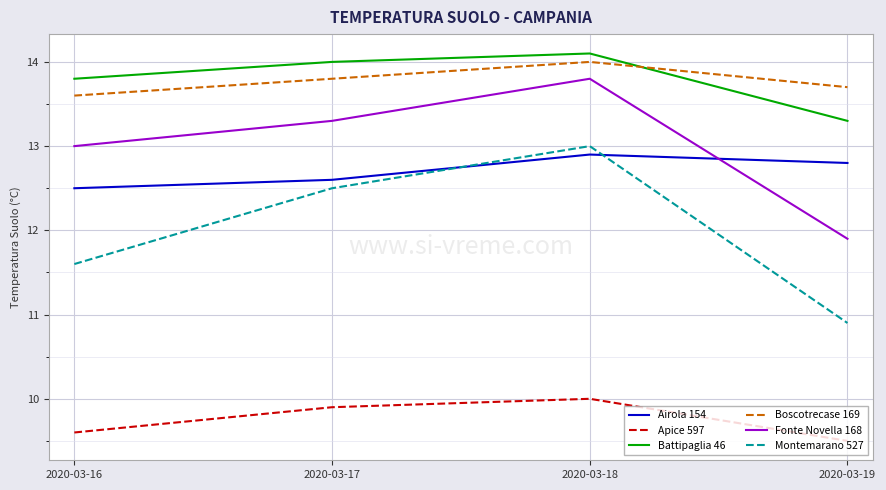

The value of Airola 154 at 2020-03-16 is 12.5. True or false?

True